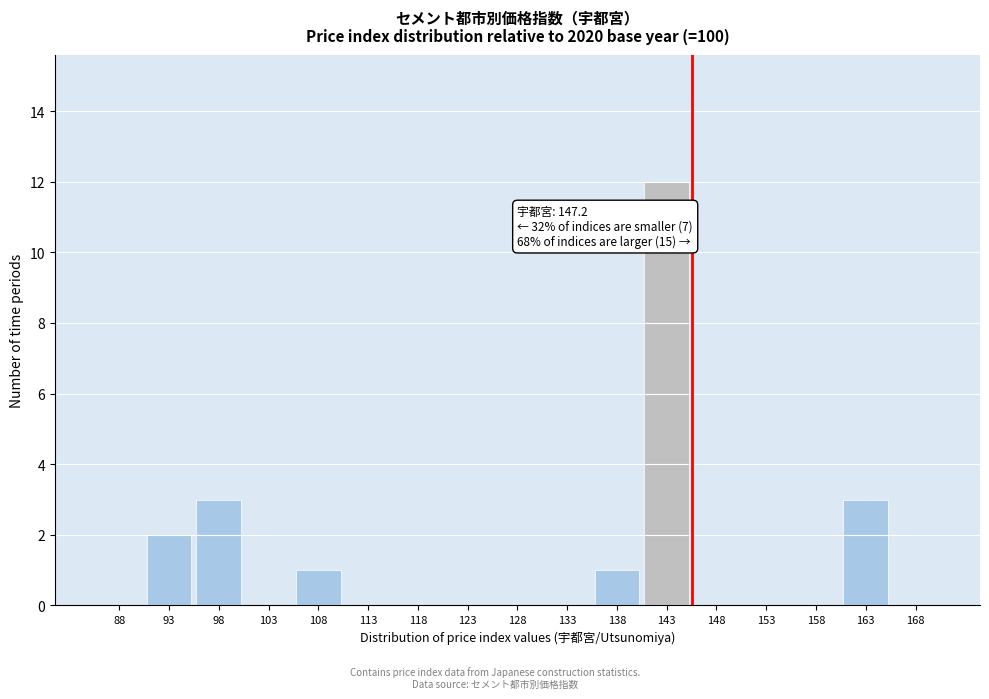

Reading left to right, transcribe all the data shown in this chart.

88=0	93=2	98=3	103=0	108=1	113=0	118=0	123=0	128=0	133=0	138=1	143=12	148=0	153=0	158=0	163=3	168=0